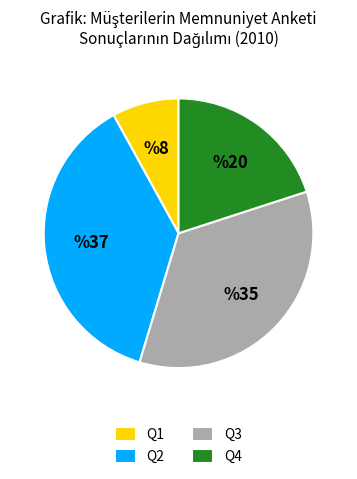

Is there any slice that represents more than half of the pie?

No